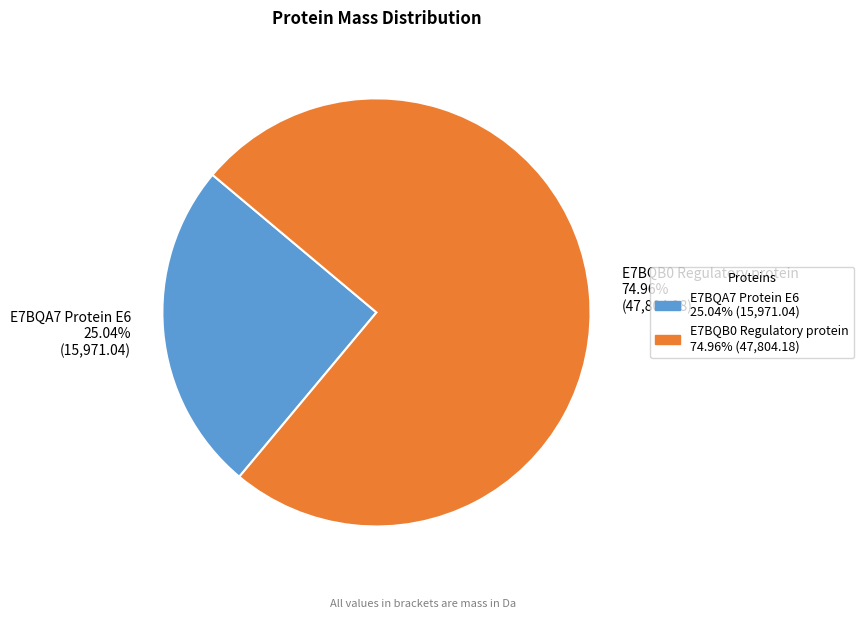

To the nearest percent, what percentage of the pie is E7BQA7 Protein E6?

25%